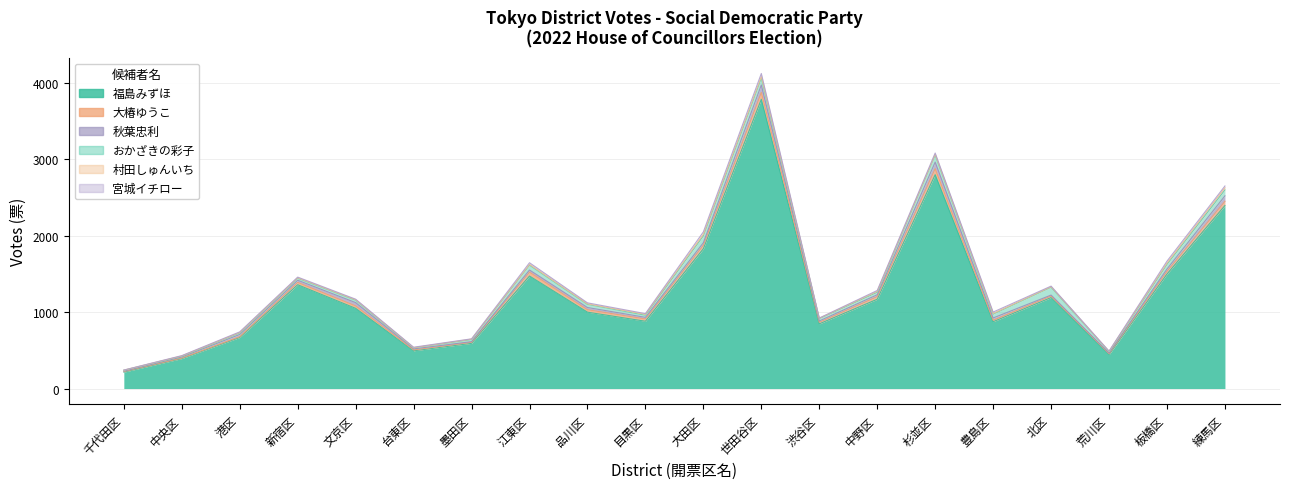

What is the spread (max minus min) of values at 文京区?

1045